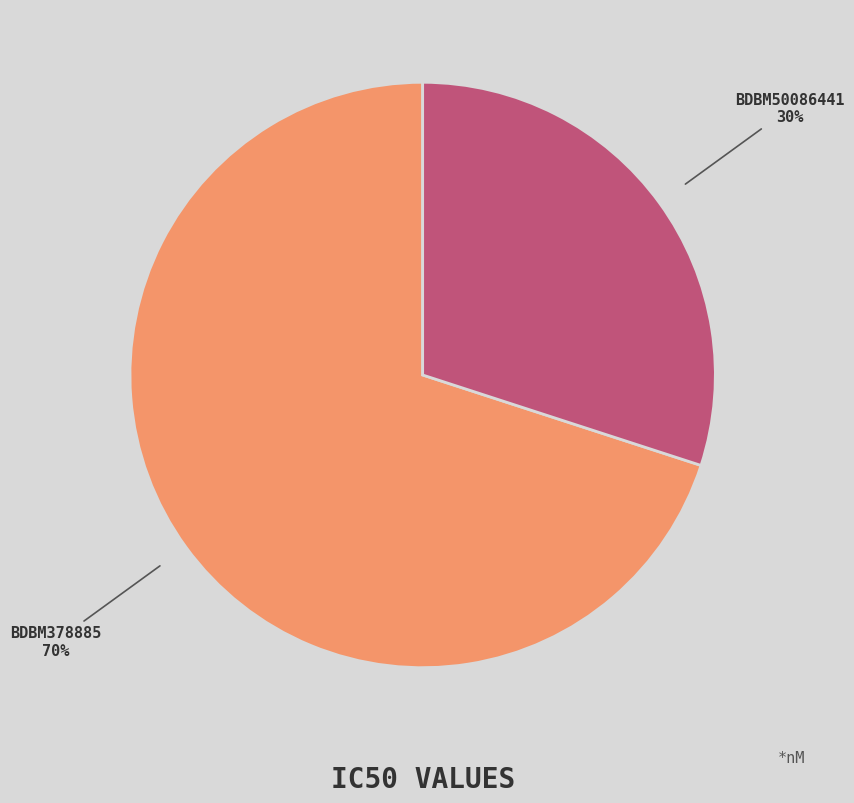

Rank the categories by value from highest to lowest.

BDBM378885, BDBM50086441